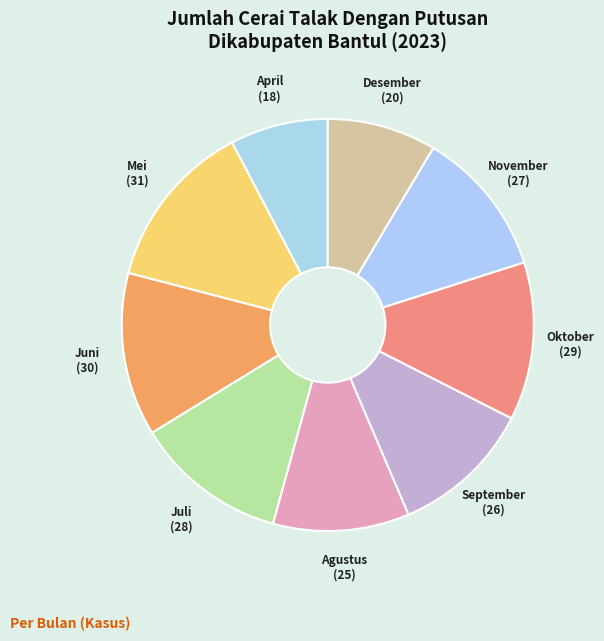

Which slice is the smallest?

April